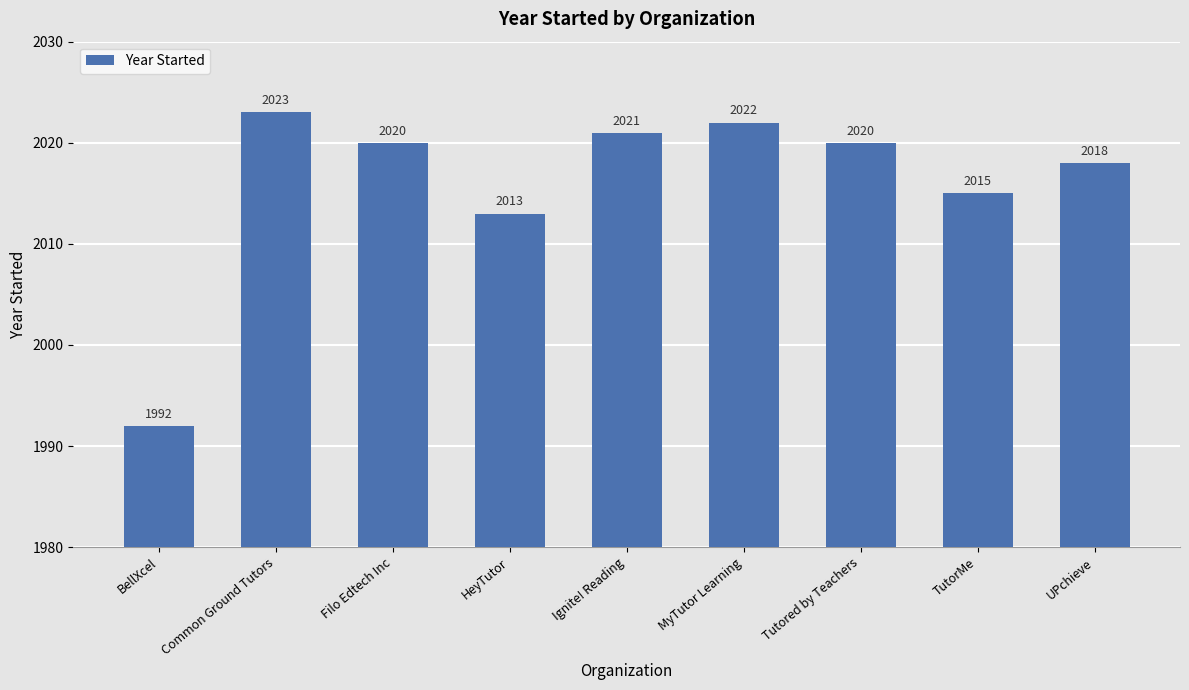

Reading left to right, list all the values displayed in this chart.

BellXcel=1992	Common Ground Tutors=2023	Filo Edtech Inc=2020	HeyTutor=2013	Ignite! Reading=2021	MyTutor Learning=2022	Tutored by Teachers=2020	TutorMe=2015	UPchieve=2018